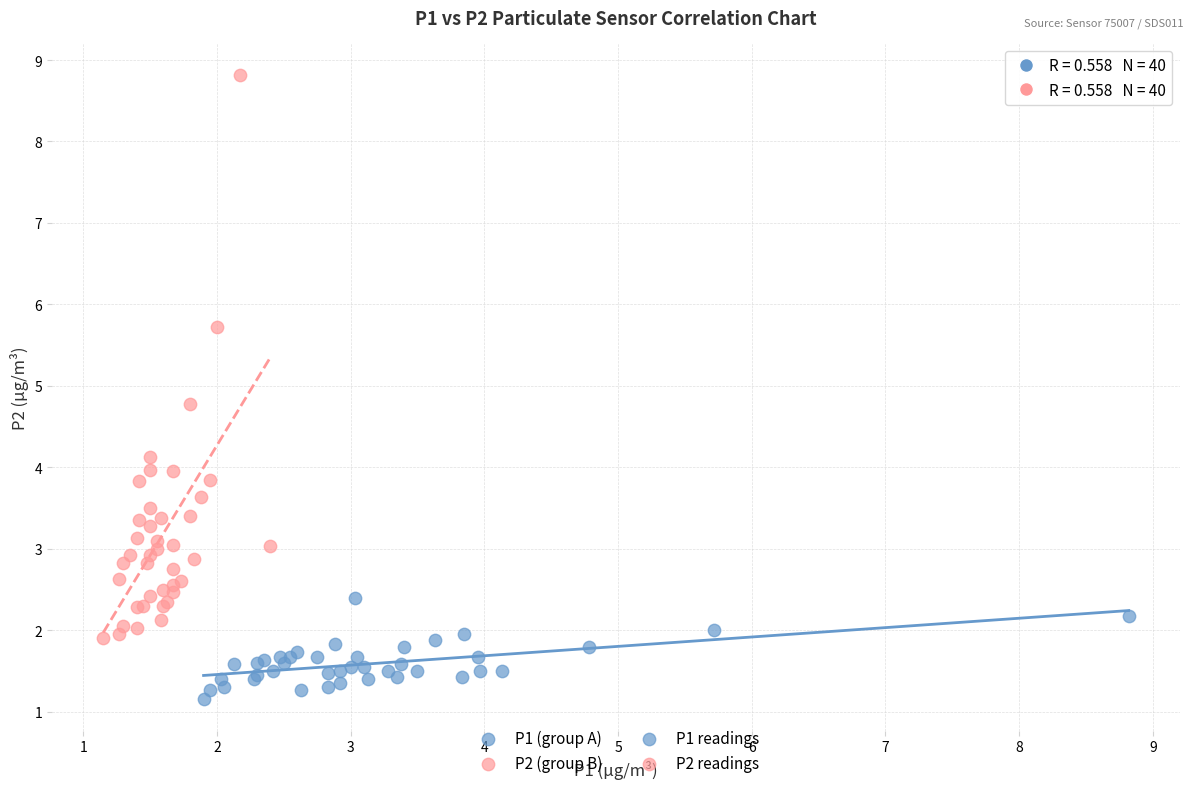

Which series has the widest spread of Y values?

P2 (group B)